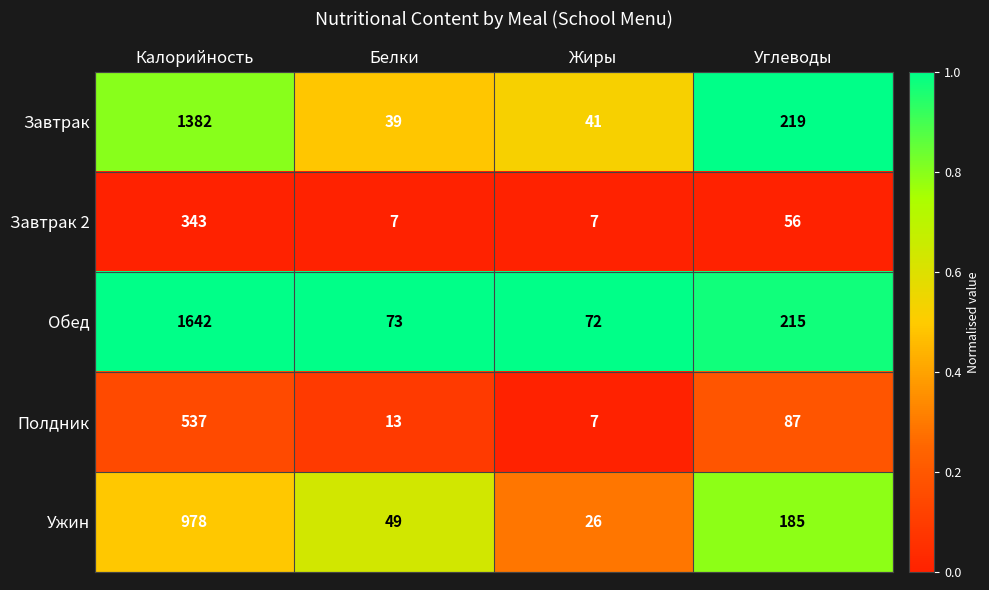

What is the greatest value displayed?

1642